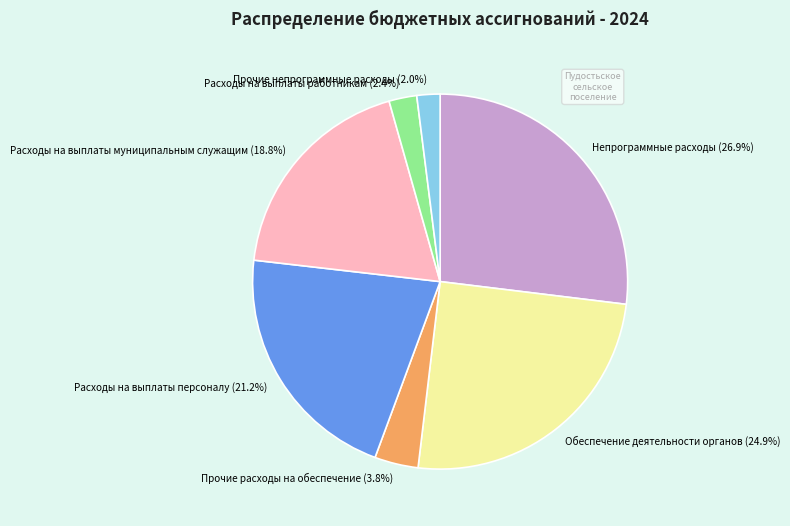

Which has a higher value, Обеспечение деятельности органов or Расходы на выплаты персоналу?

Обеспечение деятельности органов